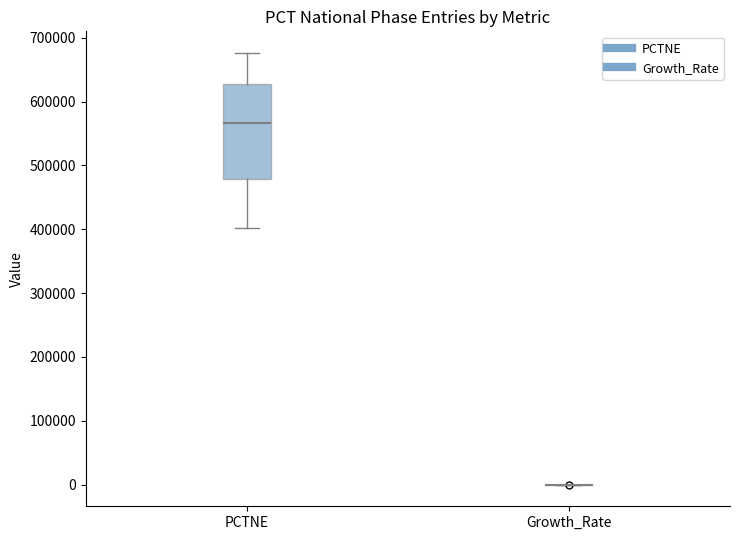

Comparing the boxes themselves (not the whiskers), which one is the tallest?

PCTNE